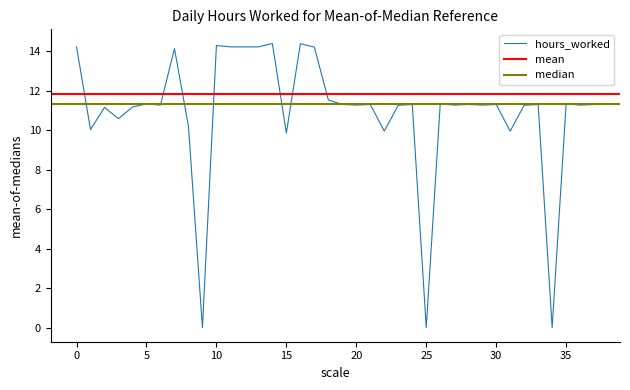

The hours_worked series shows 2.5 at 30. True or false?

False